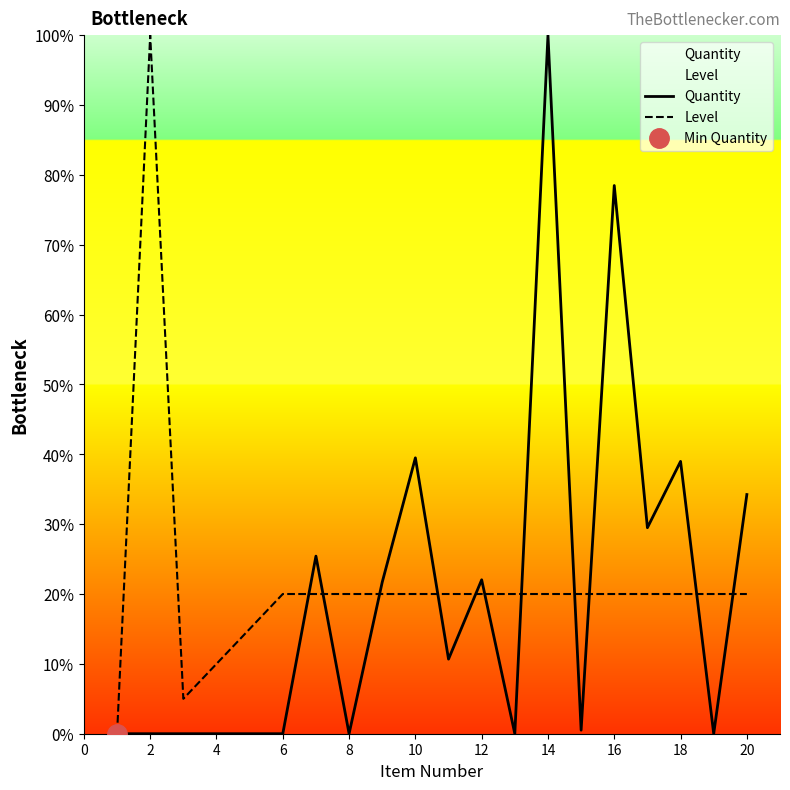

List the series in order of their peak value, highest first.

Quantity, Level